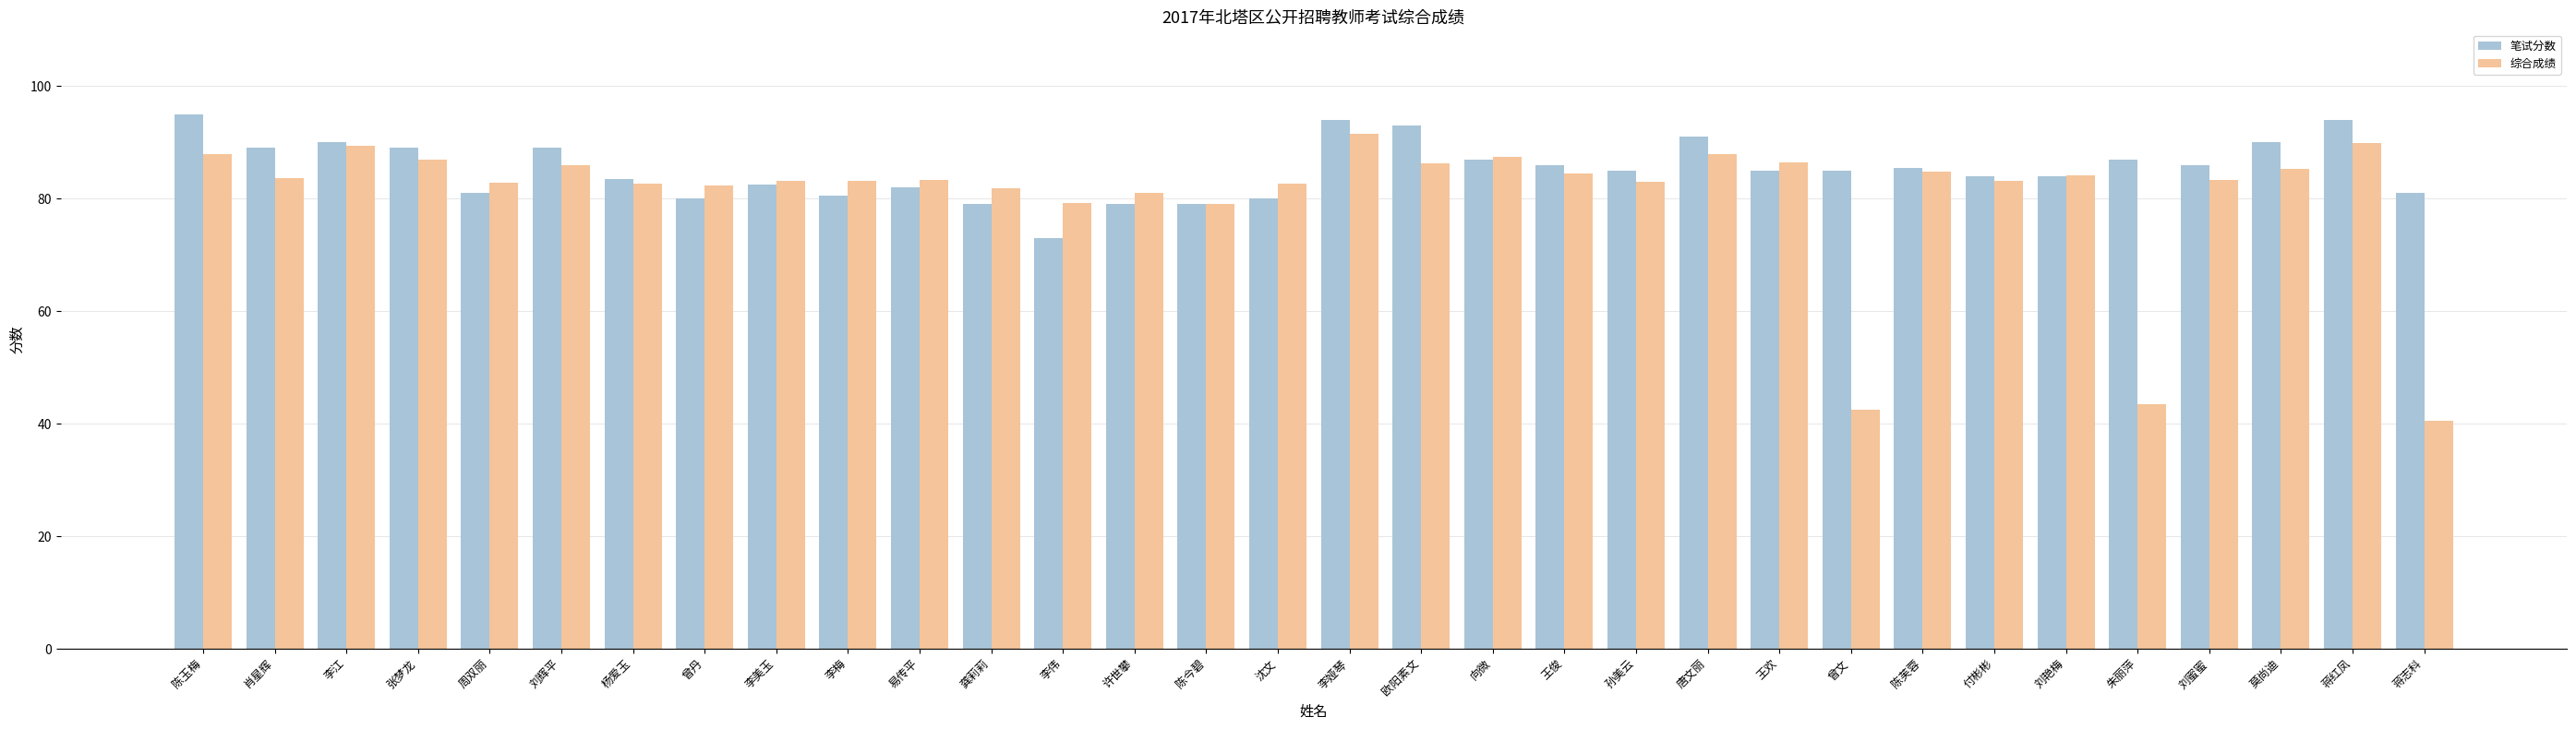

True or false: 综合成绩 has a value of 116.8 at 欧阳素文.

False